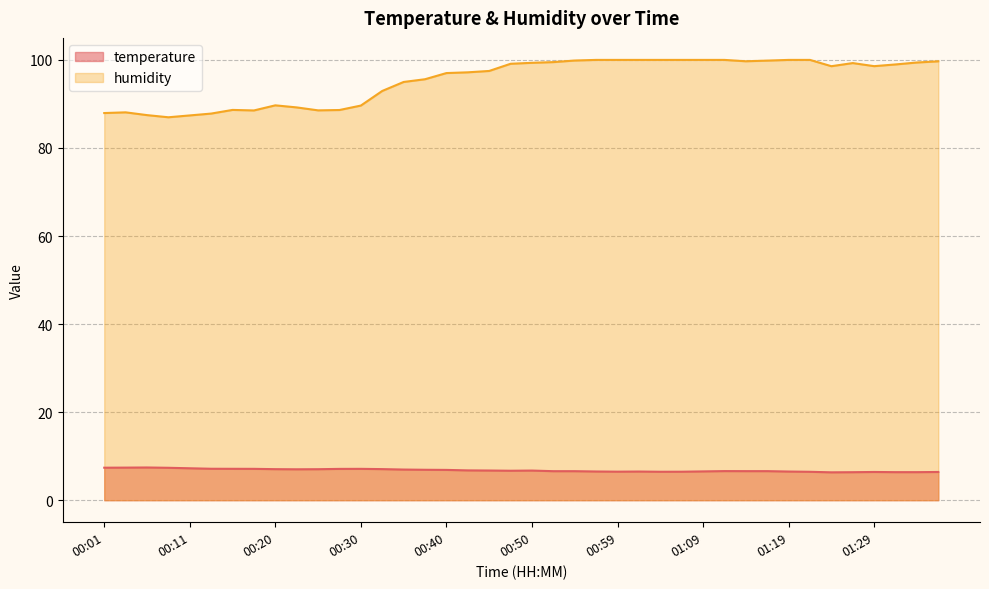

Count the number of categories in the chart.

40